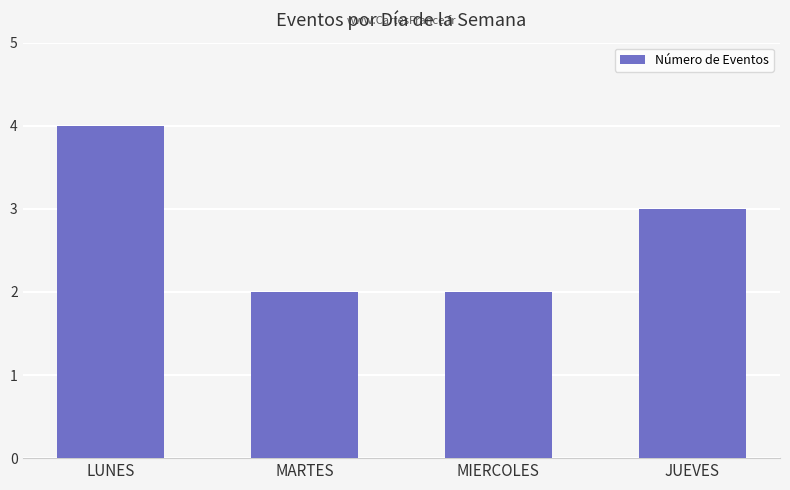

Where does the data first go above 3?

LUNES